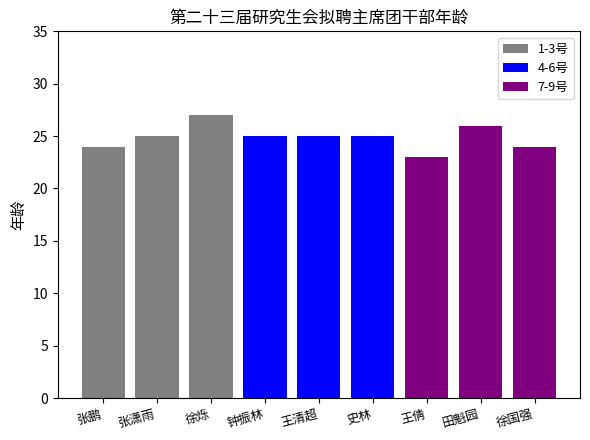

Which category has the lowest value in the 1-3号 series?

张鹏